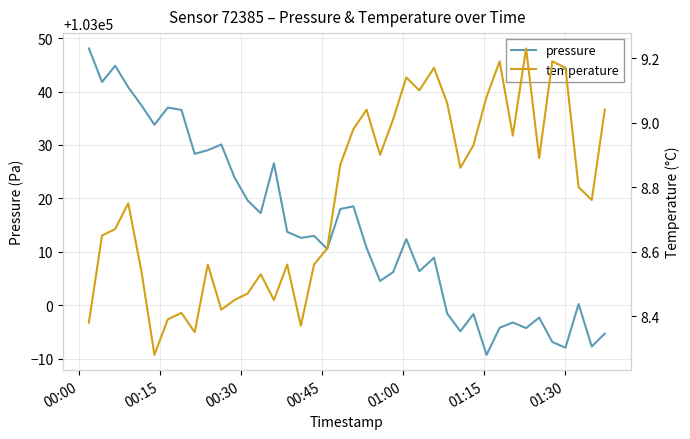

What is the maximum value for pressure?

103048.1